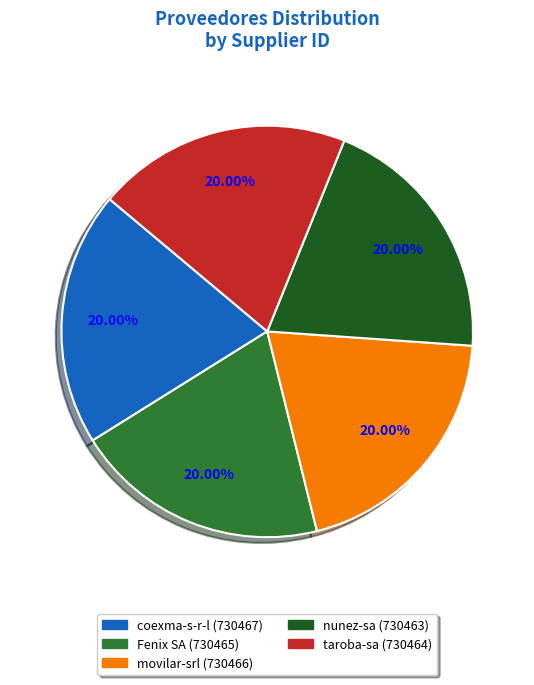

Approximately how many times larger is the value at Fenix SA compared to coexma-s-r-l?

1.0